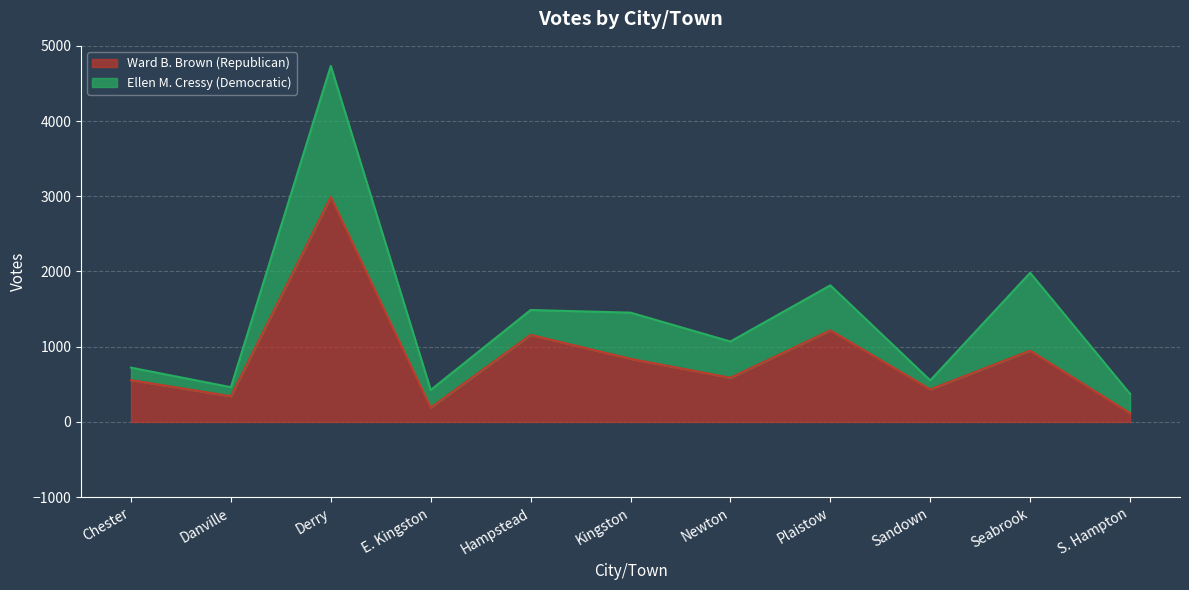

How many lines are shown in the chart?

2